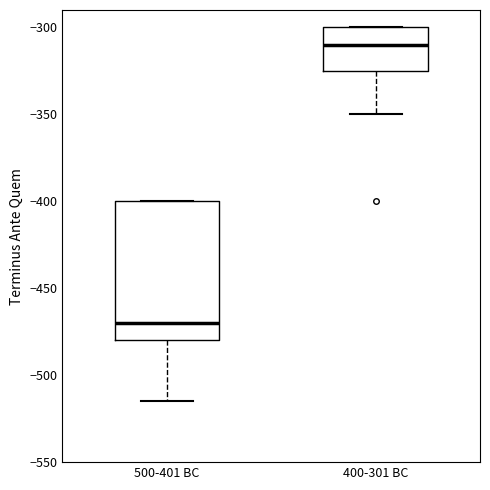

Reading left to right, transcribe this box plot: for each box, give where its median line is, the range the box spans, and where its two whiskers end, as read against the y-axis. The values are not printed on the chart, so give them approximately, as read against the axis.

500-401 BC: median -470, box -480 to -400, whiskers -515 to -400
400-301 BC: median -310, box -325 to -300, whiskers -350 to -300